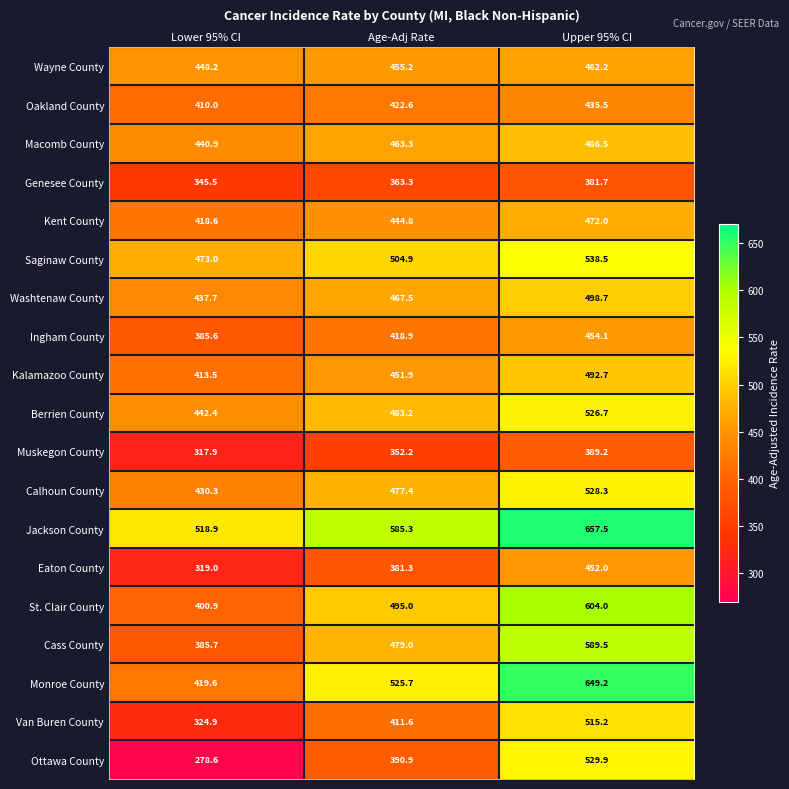

Where does the Jackson County series first go above 585?

Age-Adj Rate